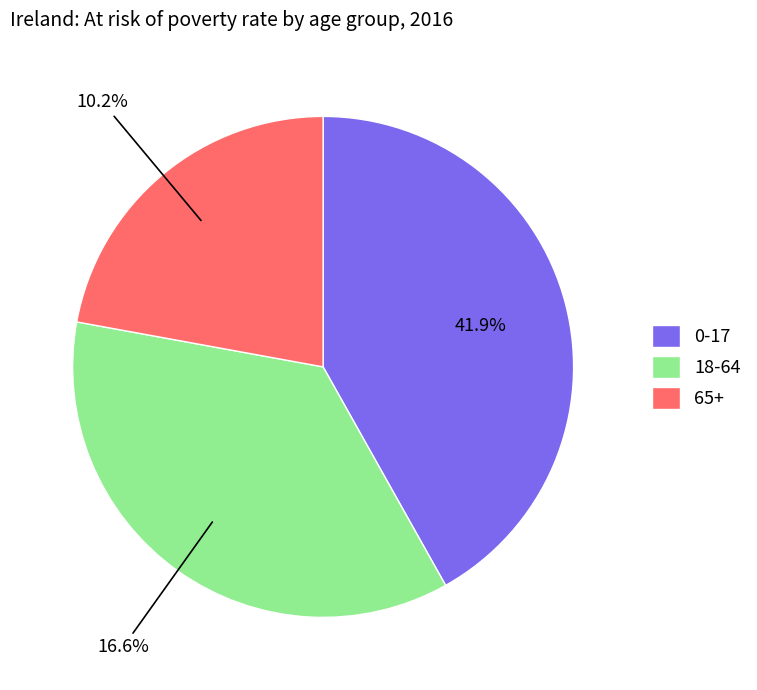

To the nearest percent, what is the difference between the 65+ and 0-17 slice percentages?

20%